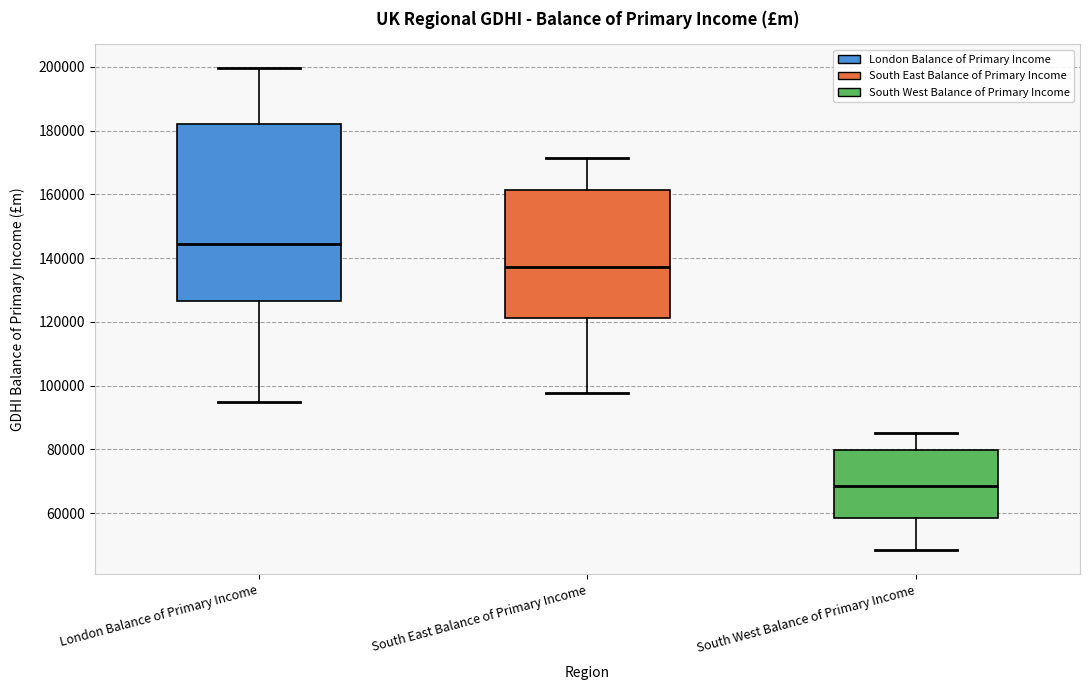

Which box has the highest median line?

London Balance of Primary Income